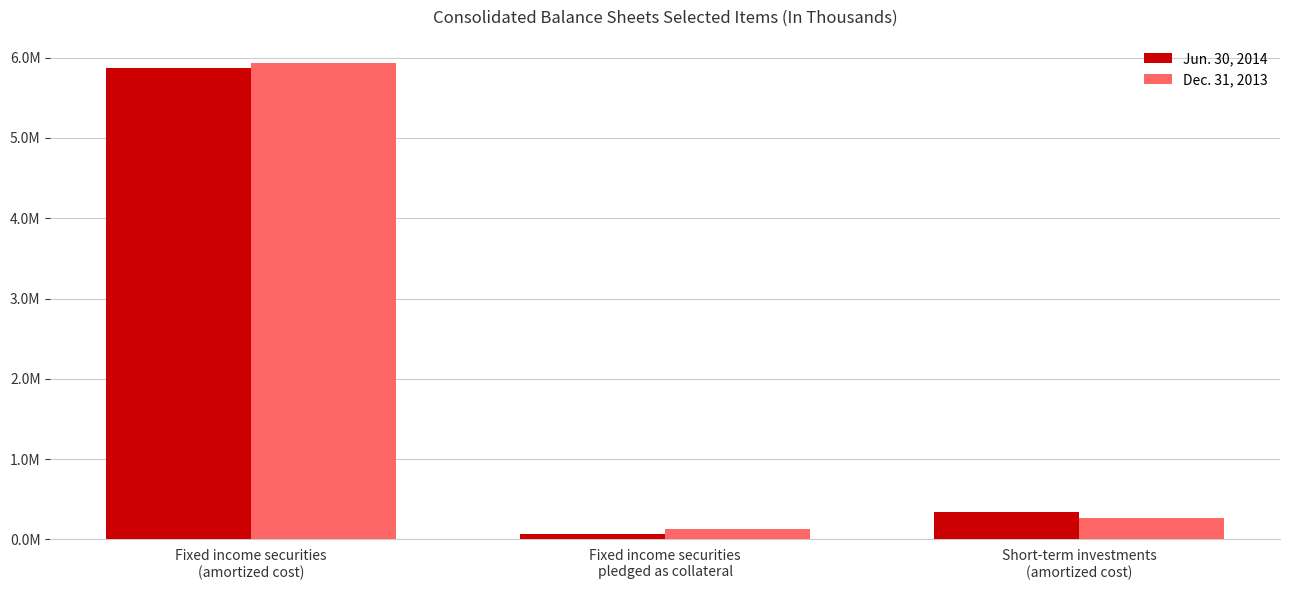

Read the Jun. 30, 2014 value at Short-term investments
(amortized cost), to the nearest 10.

344190